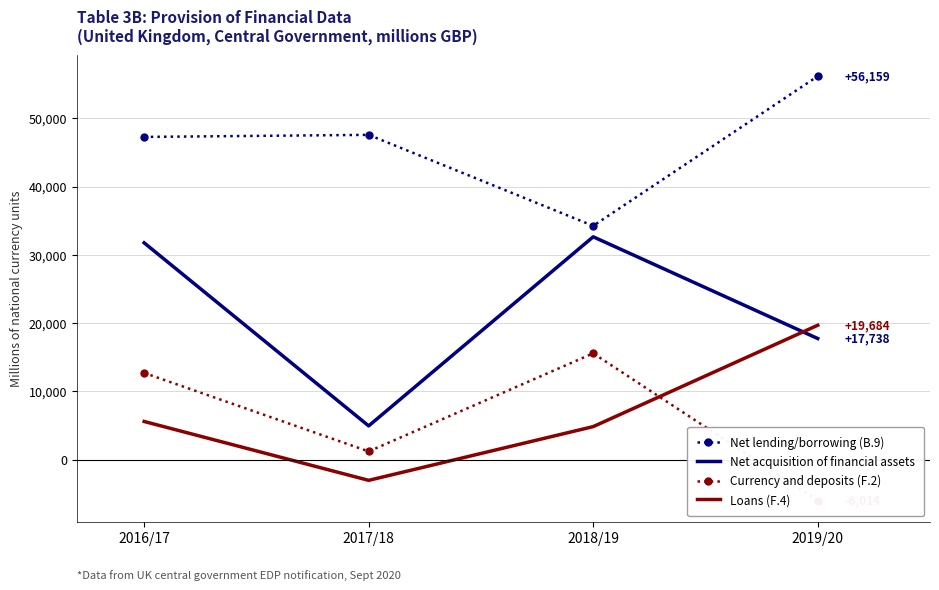

Where is the first local maximum for Net acquisition of financial assets?

2018/19